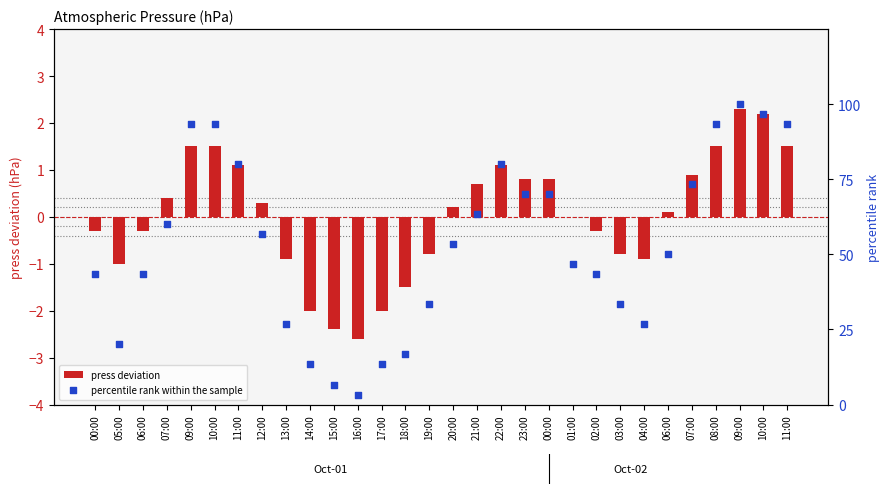

What is the total value across all series at 12:00?

57.0